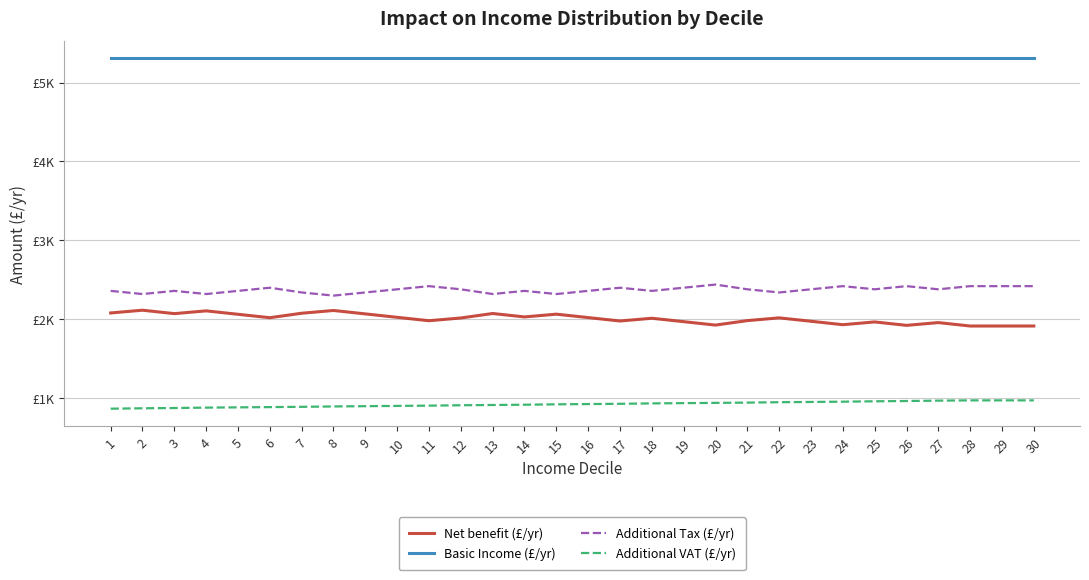

Is it true that Net benefit (£/yr) equals 624.4 at 2?

False